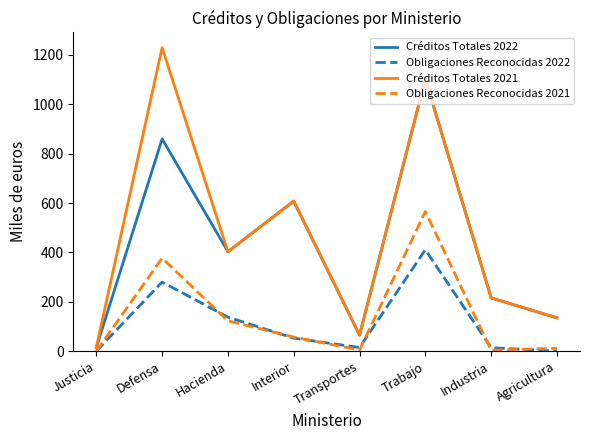

What is the highest value of the Créditos Totales 2022 series?

1103